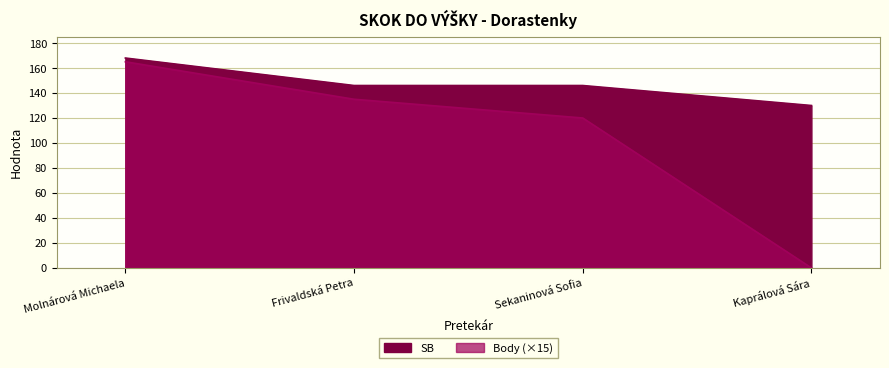

Reading right to left, extract all data points from this chart.

SB: Kaprálová Sára=130	Sekaninová Sofia=146	Frivaldská Petra=146	Molnárová Michaela=168
Body: Kaprálová Sára=0	Sekaninová Sofia=120	Frivaldská Petra=135	Molnárová Michaela=165